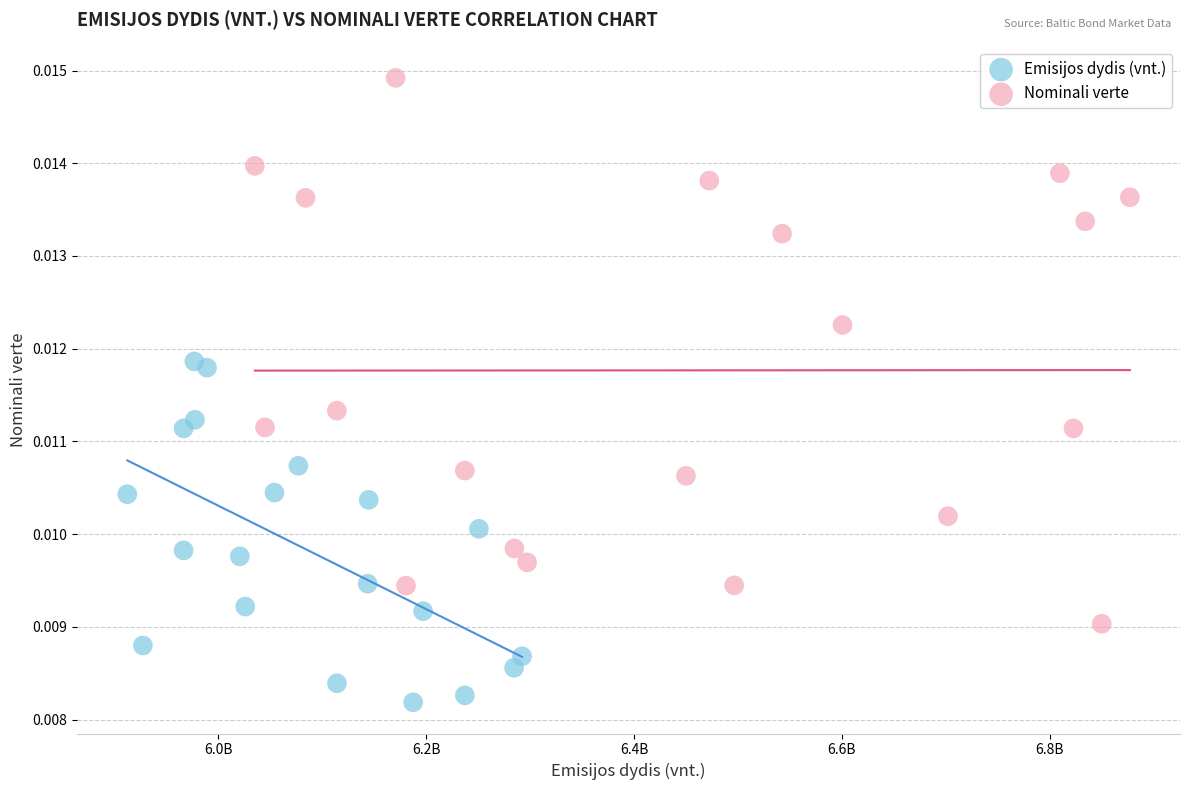

Which series contains the highest Y value?

Nominali verte